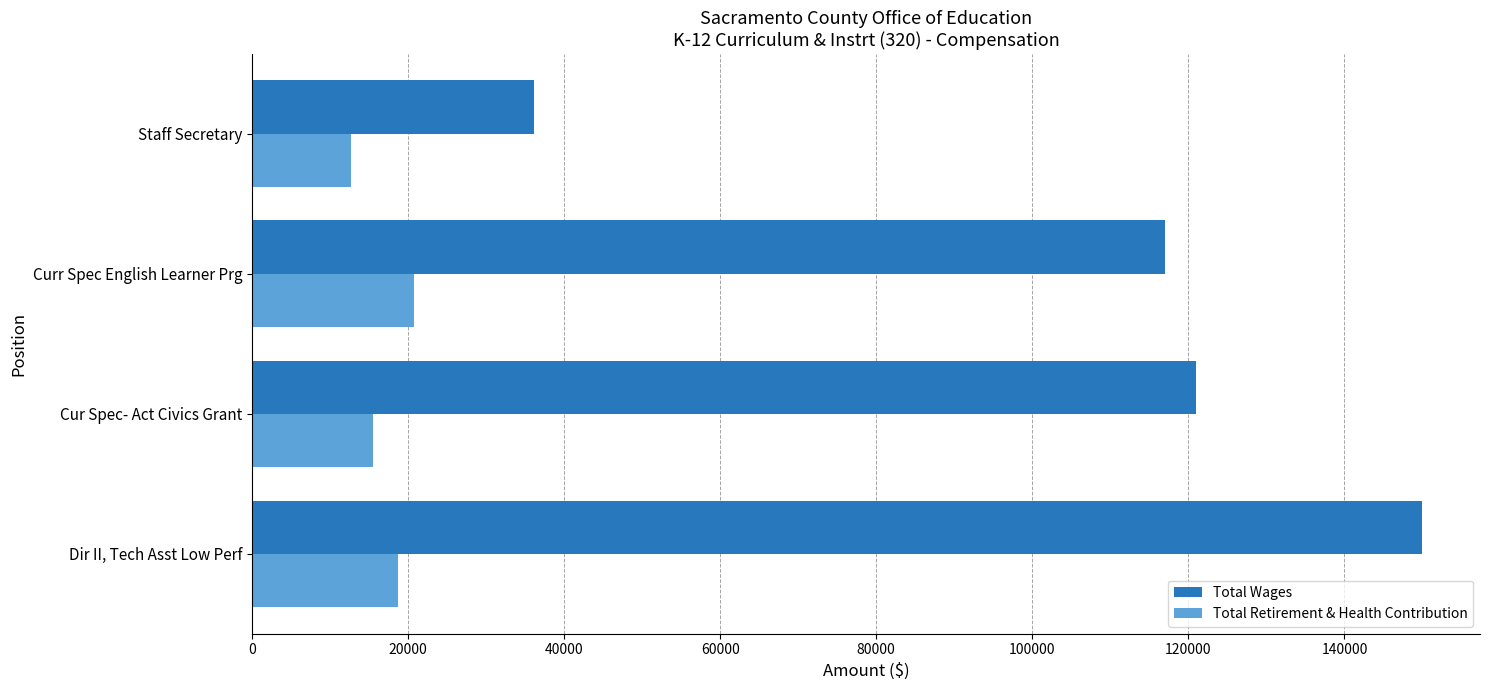

At how many categories does at least one series exceed 87627?

3